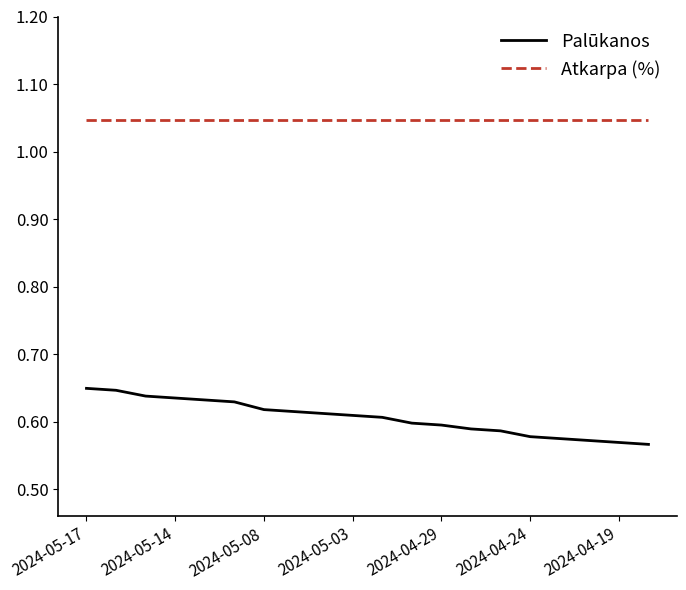

Which series has the widest spread of values?

Palūkanos